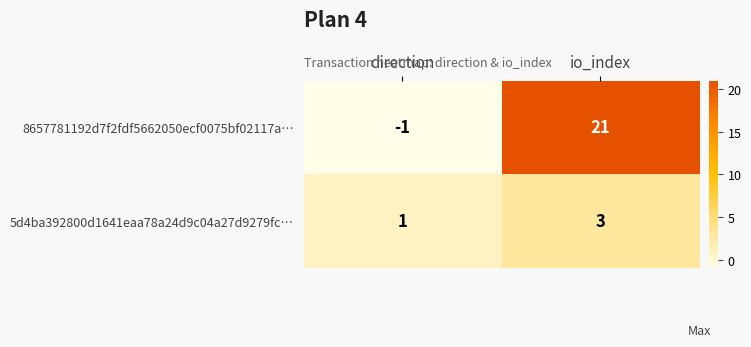

At which category does the chart reach its minimum across all series?

direction